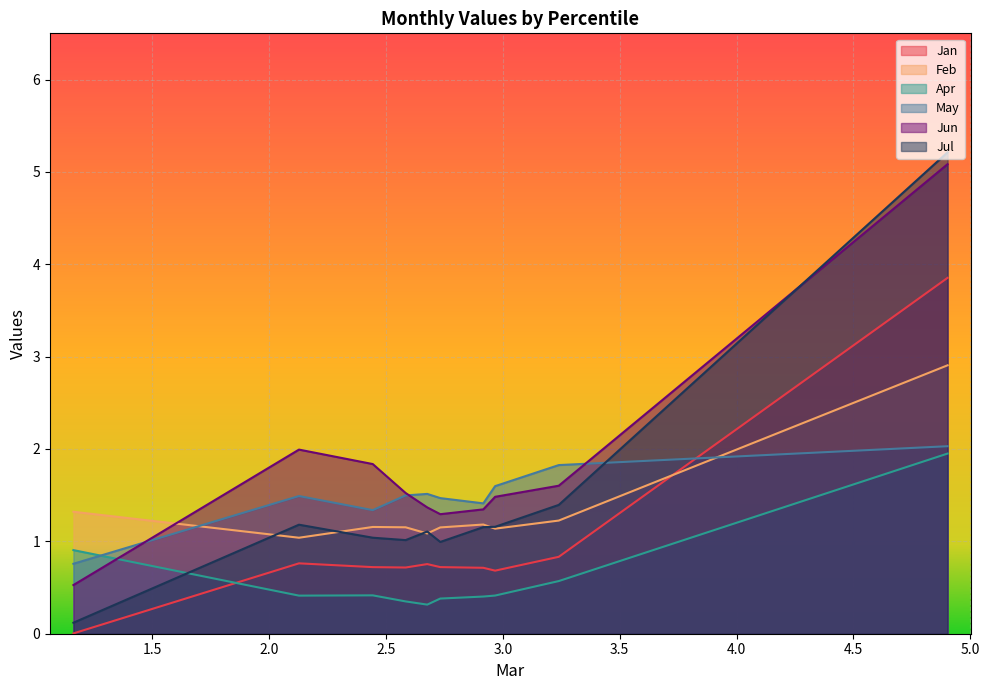

What is the maximum value shown in the chart?

5.2